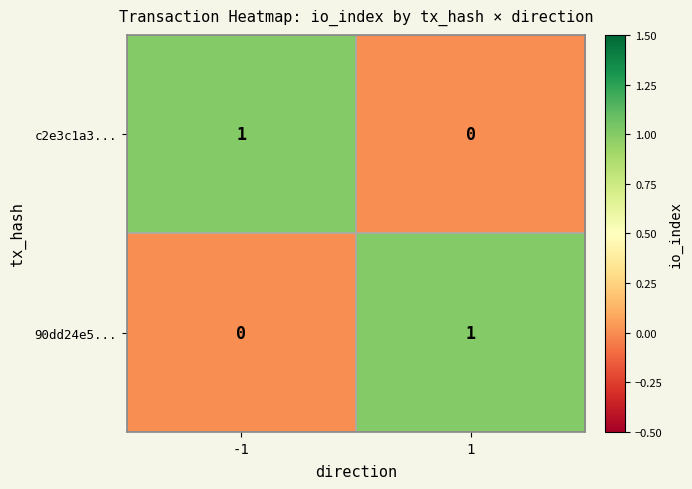

At -1, list the series in order from smallest to largest.

90dd24e5..., c2e3c1a3...